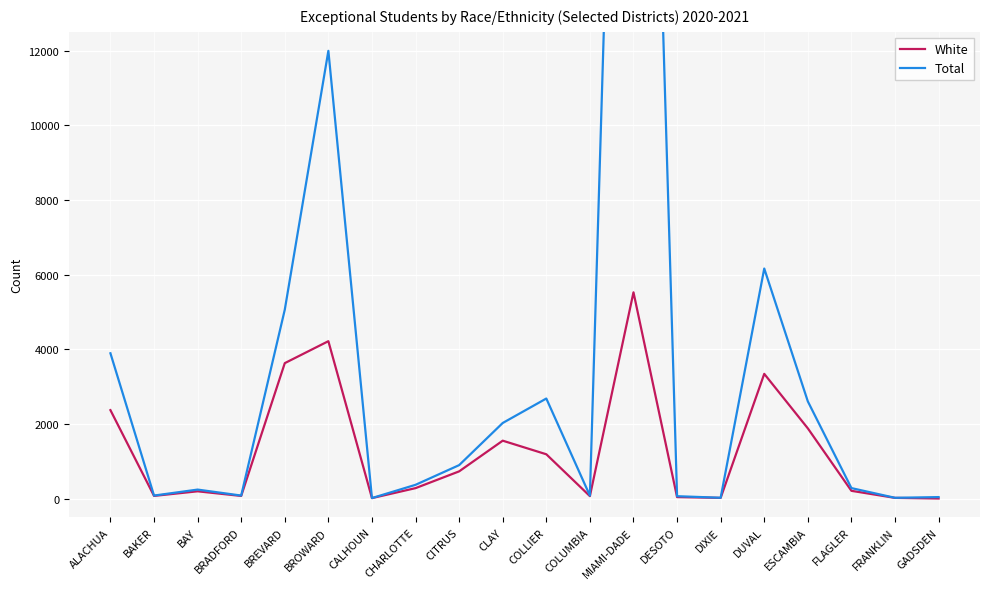

What is the difference between the highest and lowest values at CALHOUN?

1